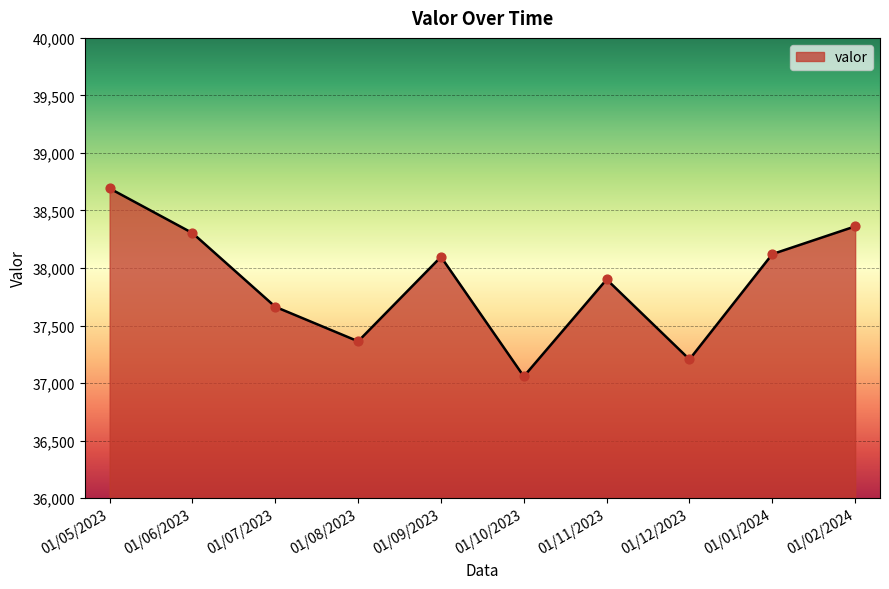

What is the ratio of the value at 01/01/2024 to the value at 01/12/2023?

1.0